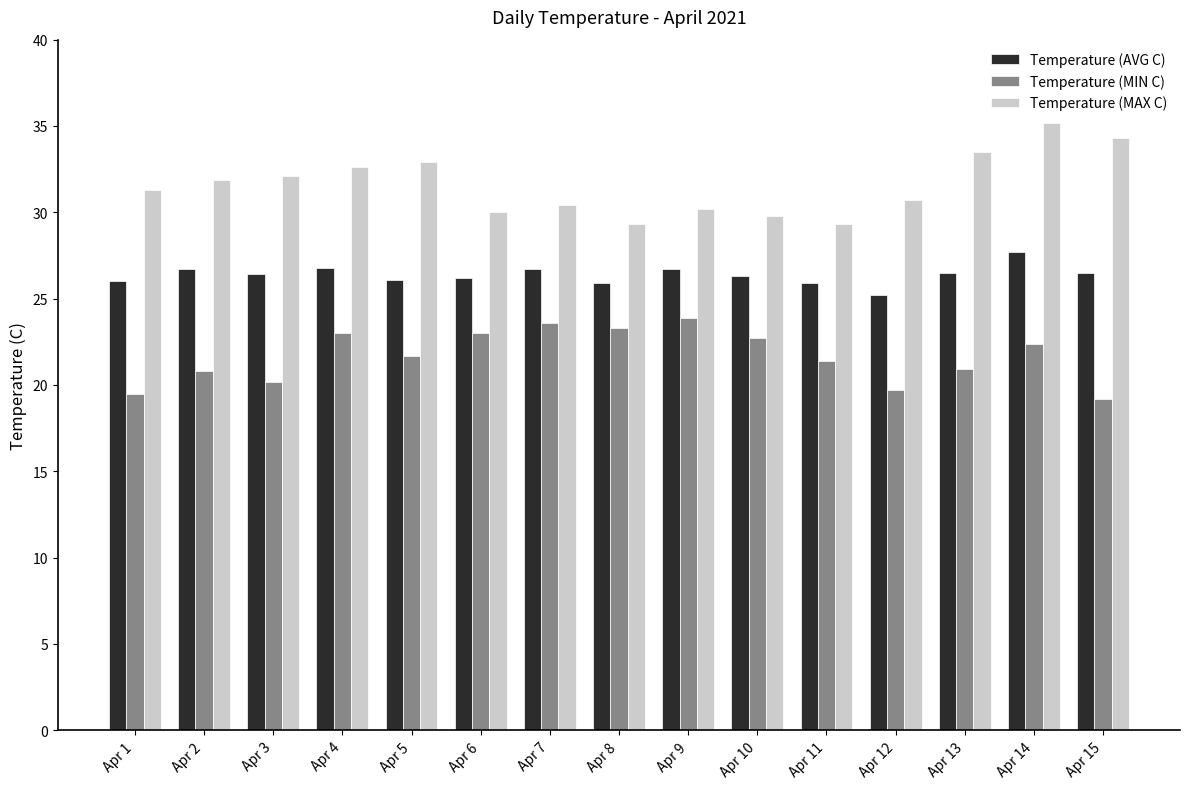

At how many categories does at least one series exceed 31?

8